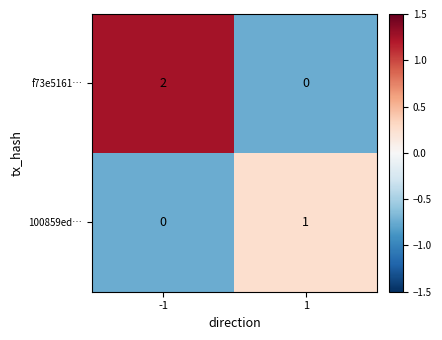

Which category has the highest value across all series?

-1